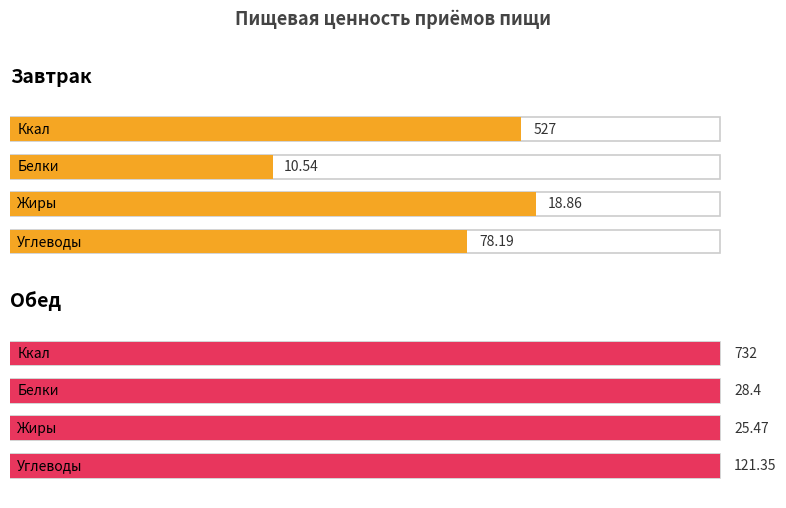

At which label is Жиры closest to 22?

Завтрак